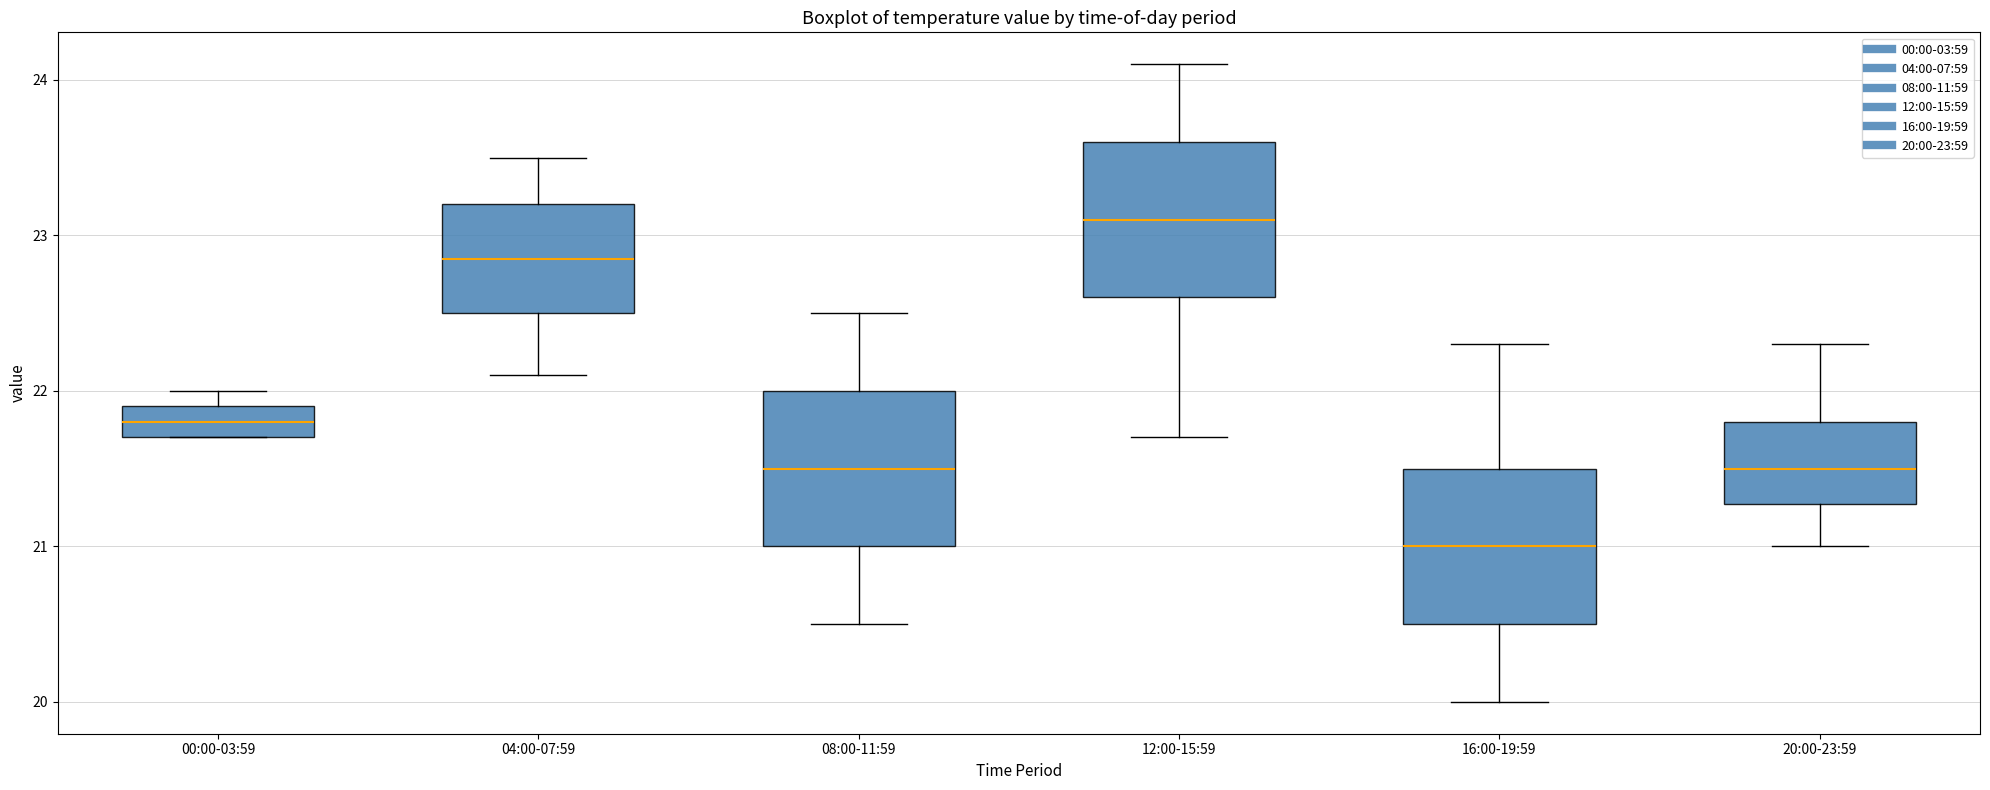

Reading left to right, read every box against the y-axis: the position of its median line, the range the box covers, and the ends of its whiskers. The values are not printed on the chart, so give them approximately, as read against the axis.

00:00-03:59: median 21.8, box 21.7 to 21.9, whiskers 21.7 to 22.0
04:00-07:59: median 22.9, box 22.5 to 23.2, whiskers 22.1 to 23.5
08:00-11:59: median 21.5, box 21.0 to 22.0, whiskers 20.5 to 22.5
12:00-15:59: median 23.1, box 22.6 to 23.6, whiskers 21.7 to 24.1
16:00-19:59: median 21.0, box 20.5 to 21.5, whiskers 20.0 to 22.3
20:00-23:59: median 21.5, box 21.3 to 21.8, whiskers 21.0 to 22.3